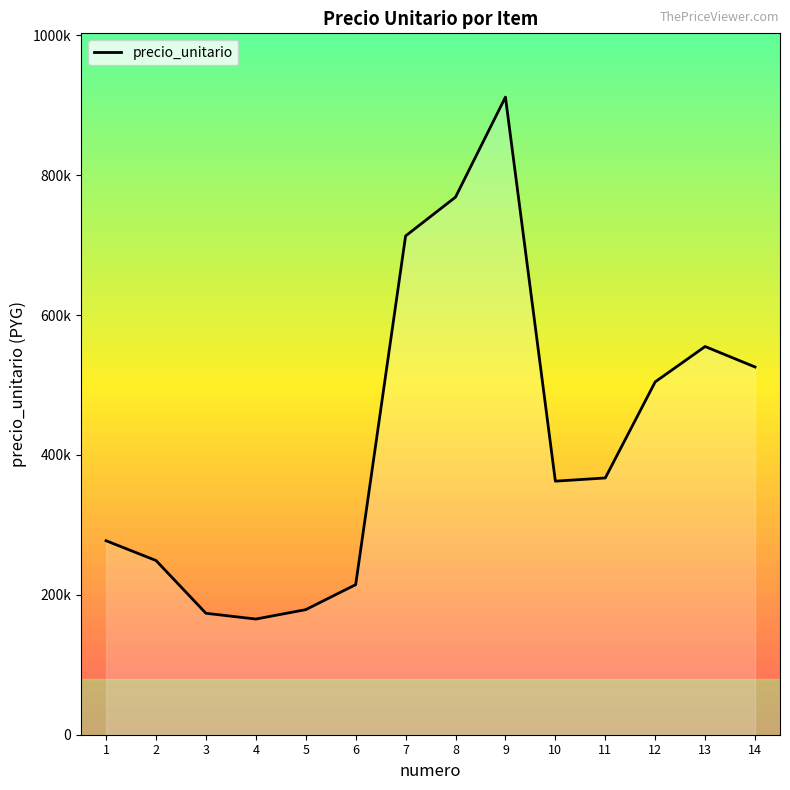

Reading left to right, transcribe all the data shown in this chart.

277400	249113	173679	165406	178850	214589	713210	768751	911770	362567	367129	504552	555104	525843